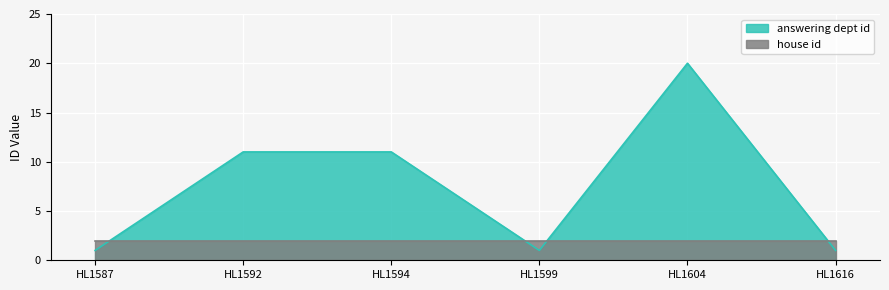

True or false: house id has a value of 1 at HL1592.

False